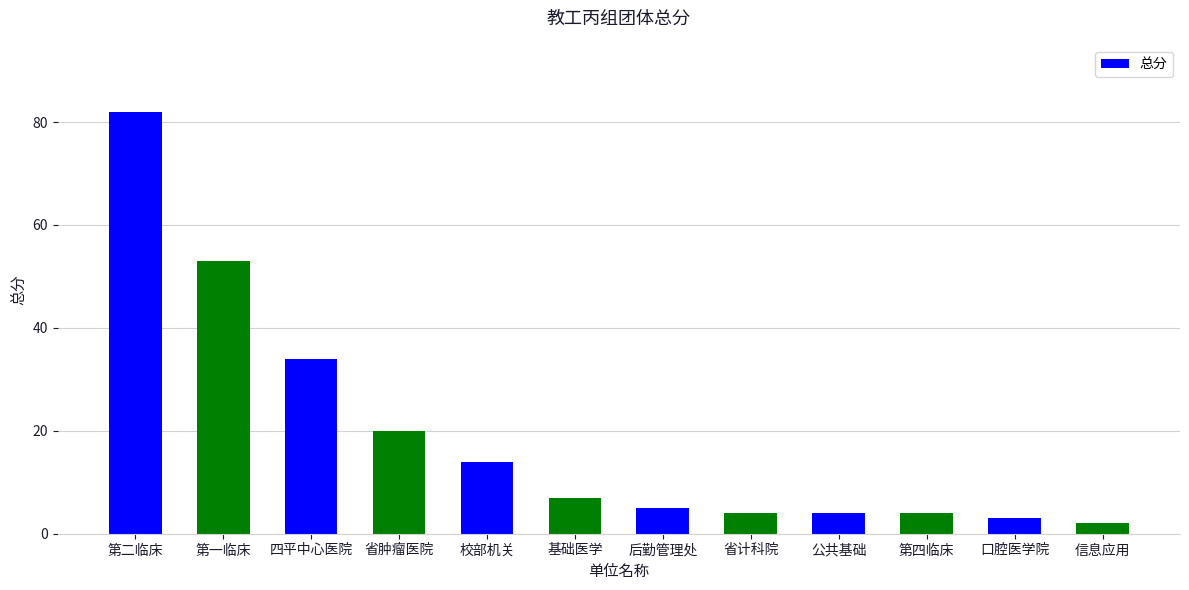

Reading left to right, extract all data points from this chart.

82	53	34	20	14	7	5	4	4	4	3	2